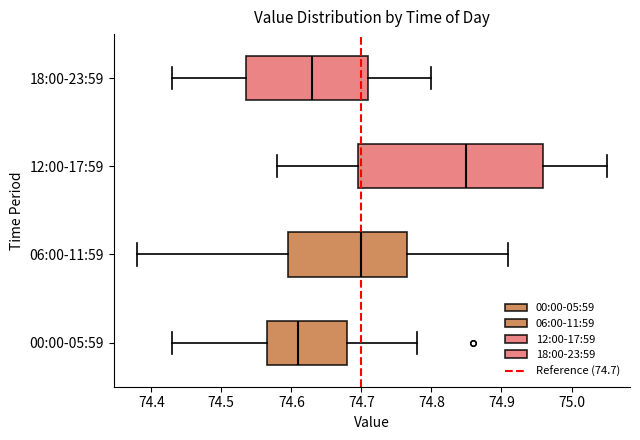

Reading bottom to top, read every box against the x-axis: the position of its median line, the range the box covers, and the ends of its whiskers. The values are not printed on the chart, so give them approximately, as read against the axis.

00:00-05:59: median 74.61, box 74.57 to 74.68, whiskers 74.43 to 74.78
06:00-11:59: median 74.70, box 74.60 to 74.77, whiskers 74.38 to 74.91
12:00-17:59: median 74.85, box 74.70 to 74.96, whiskers 74.58 to 75.05
18:00-23:59: median 74.63, box 74.54 to 74.71, whiskers 74.43 to 74.80